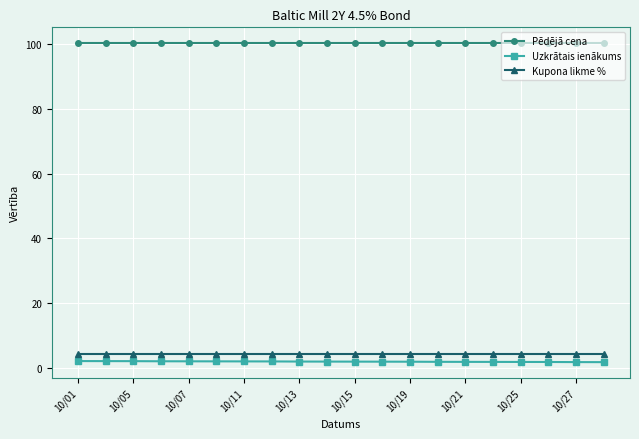

Is this an area chart (filled region under the line)?

No